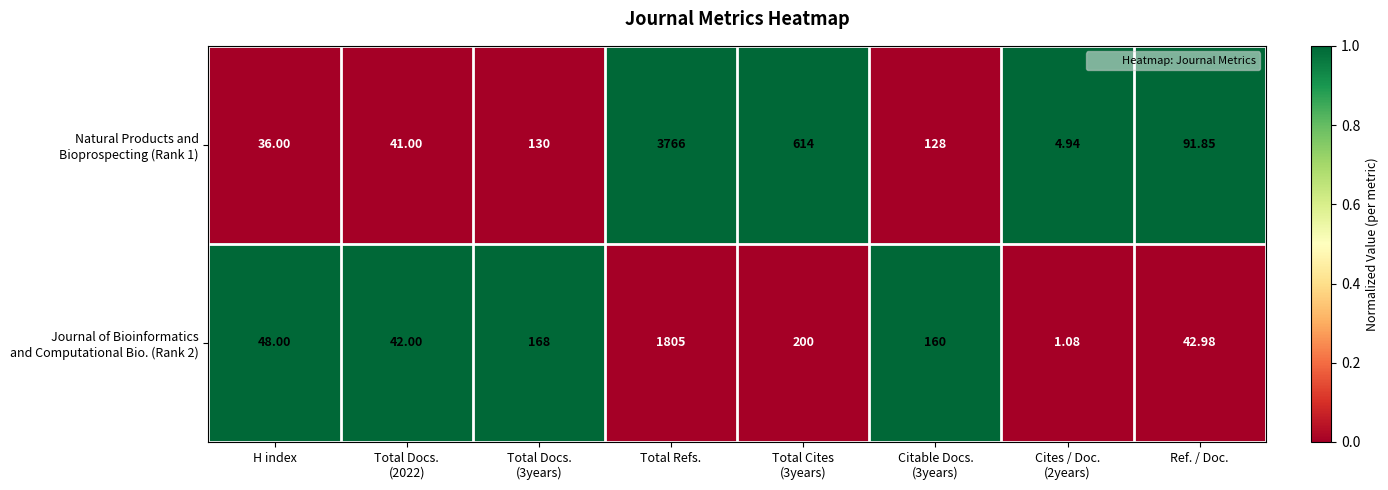

At which category is the sum across all series the highest?

Total Refs.